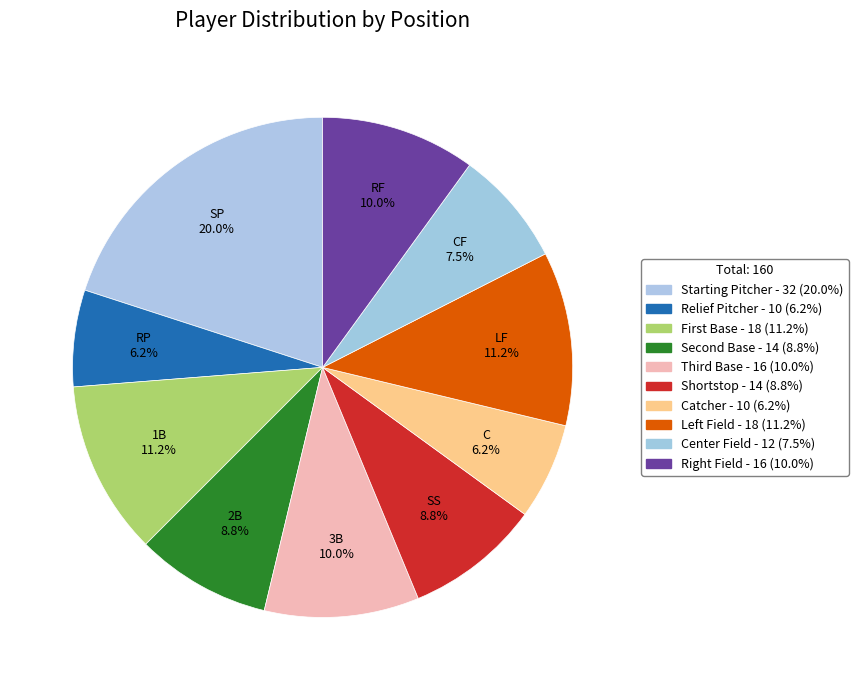

How many slices are in this pie chart?

10